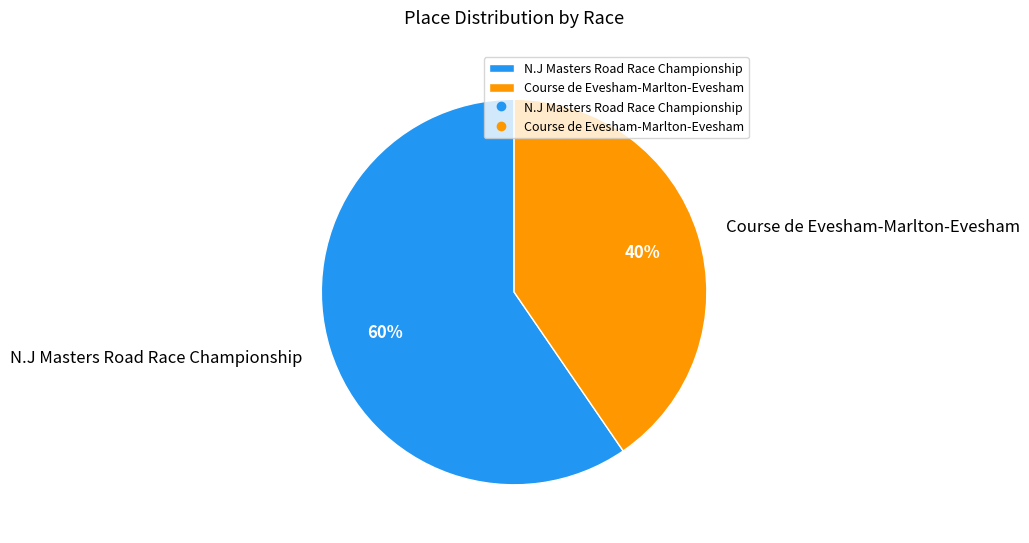

Count the number of slices in the pie.

2